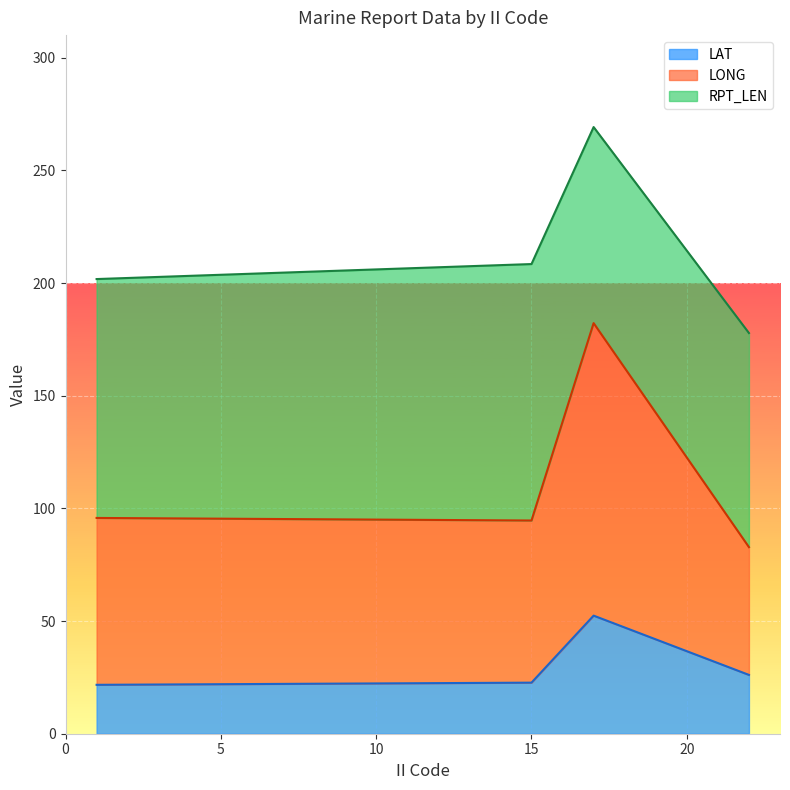

After their last crossing, which series has the higher values: LONG or RPT_LEN?

RPT_LEN